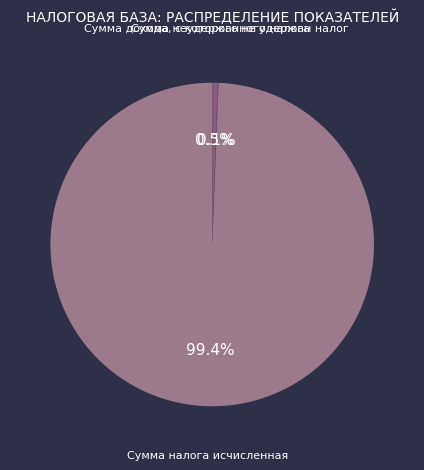

Which slice is the largest?

Сумма налога исчисленная